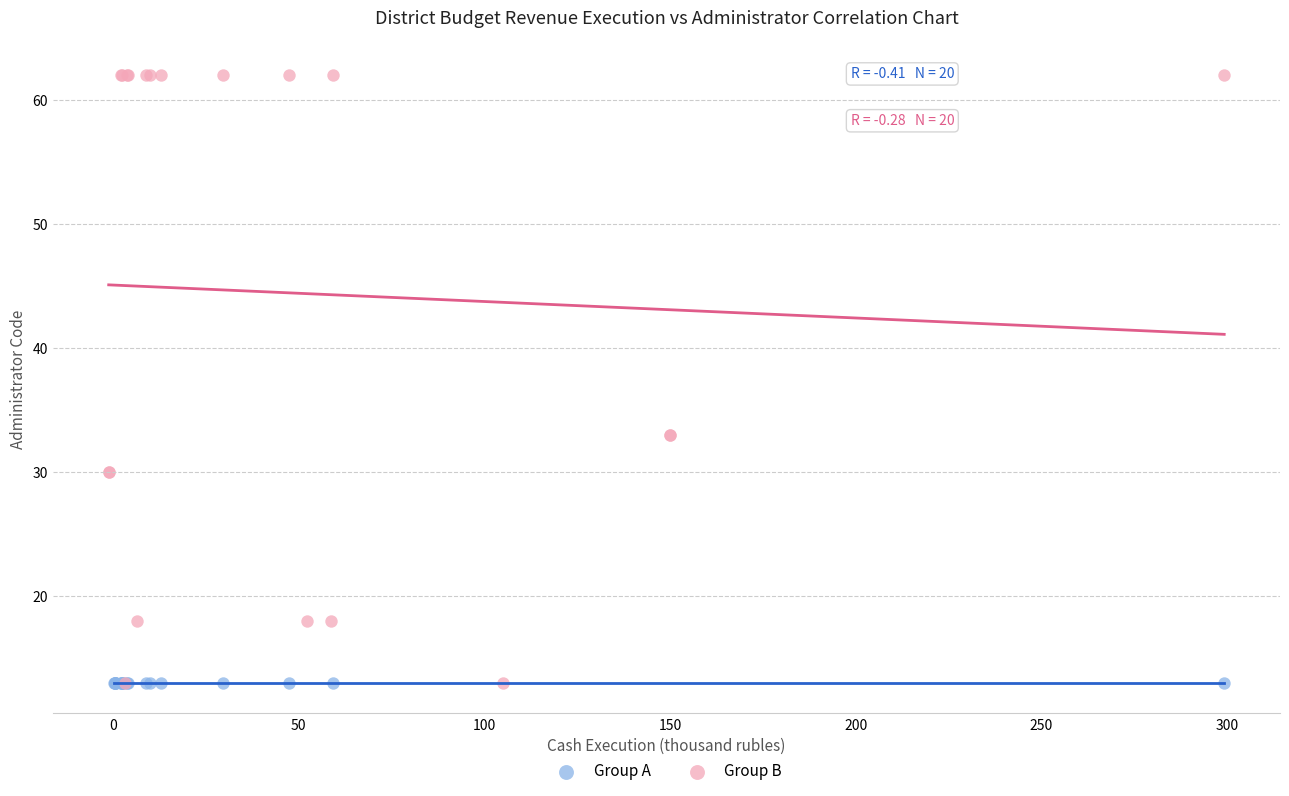

What are all the series names shown in the legend?

Group A, Group B